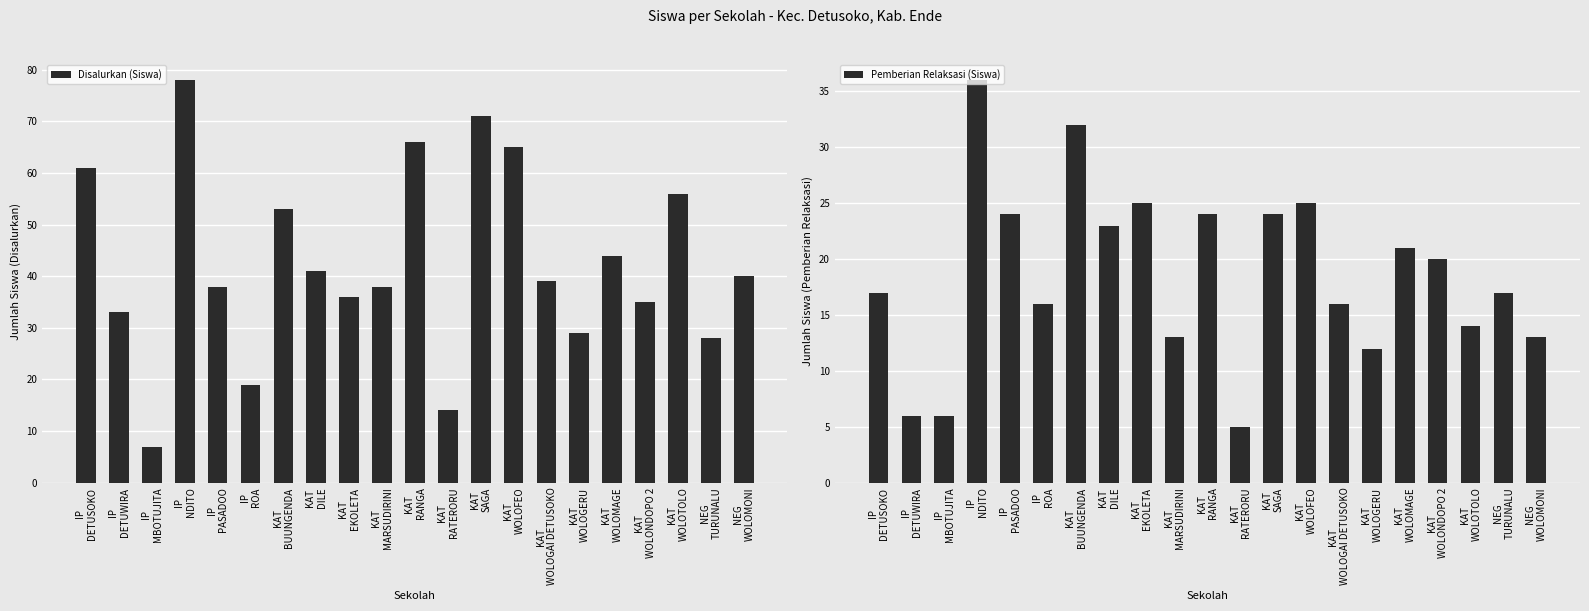

Between KAT
DILE and KAT
MARSUDIRINI, which series saw the biggest shift?

Pemberian Relaksasi (Siswa)